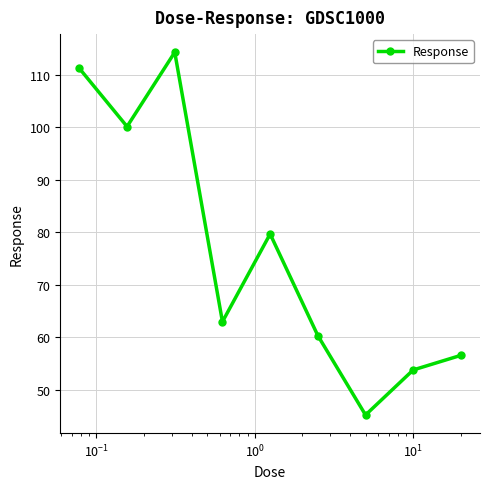

What is the value of the 5th point from the left?

79.7